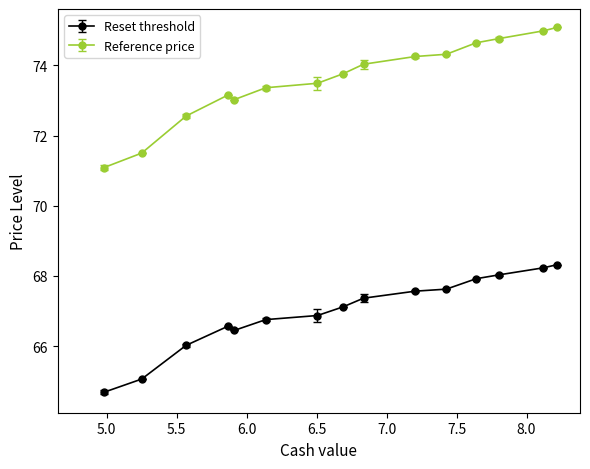

What are all the series names shown in the legend?

Reset threshold, Reference price